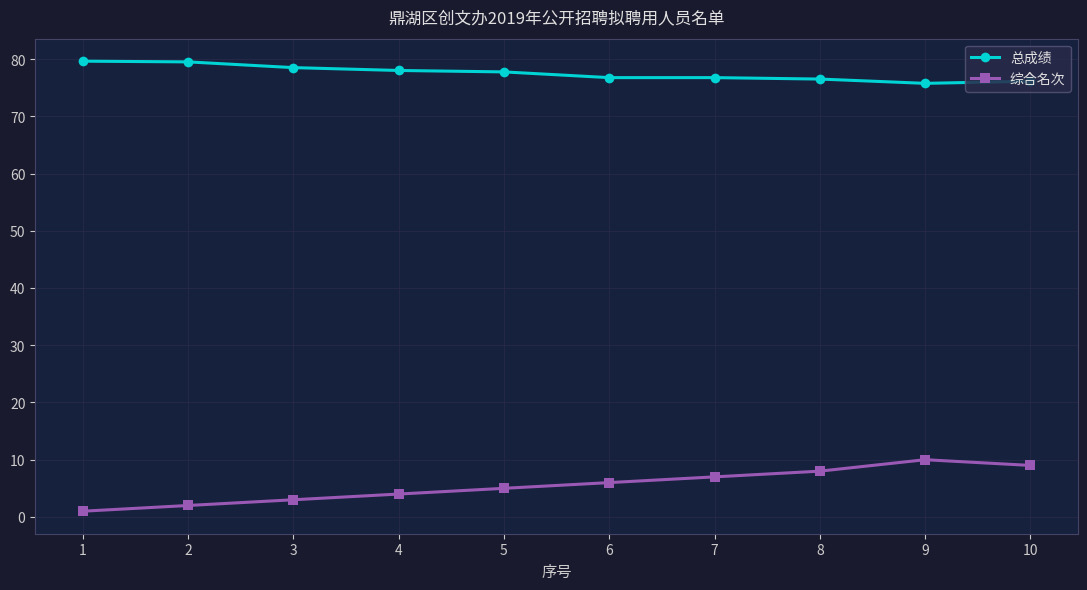

Which label corresponds to the smallest value in the chart?

1